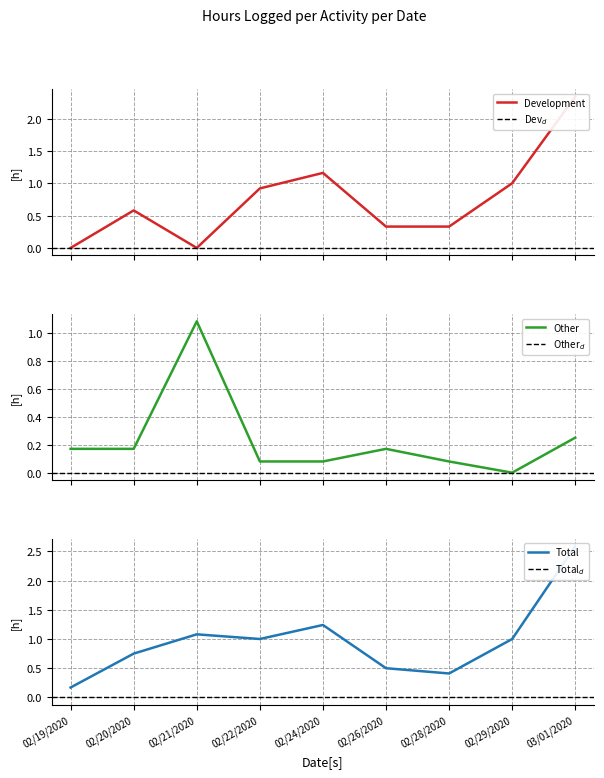

The value of Other at 02/20/2020 is 0.2. True or false?

True